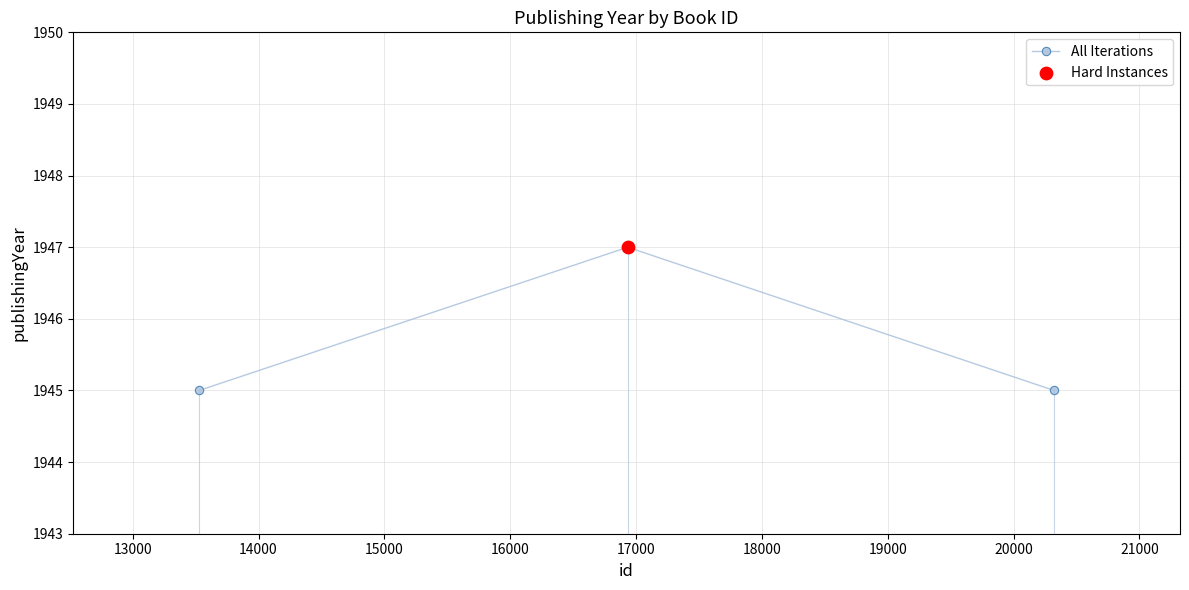

What is the value of the 3rd point from the left?

1945